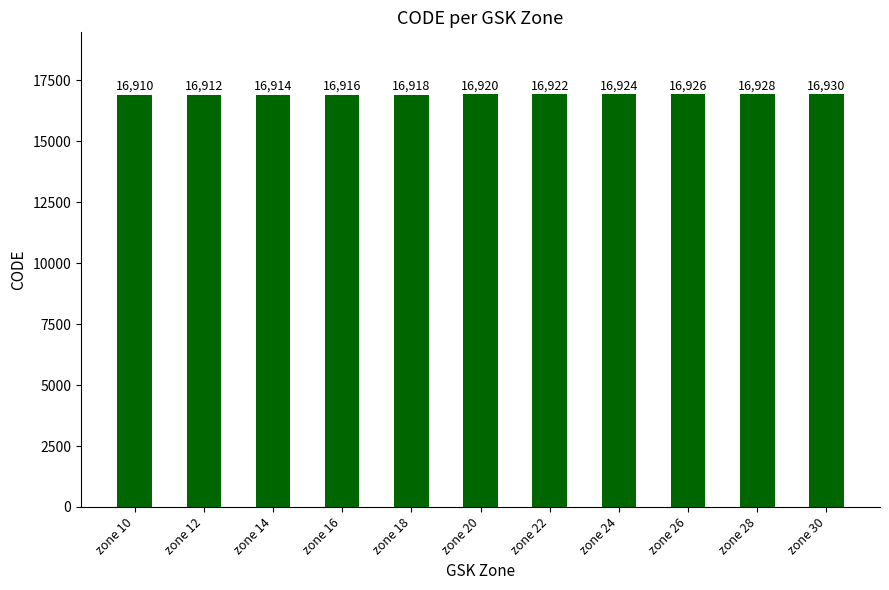

Approximately how many times larger is the value at zone 28 compared to zone 30?

1.0